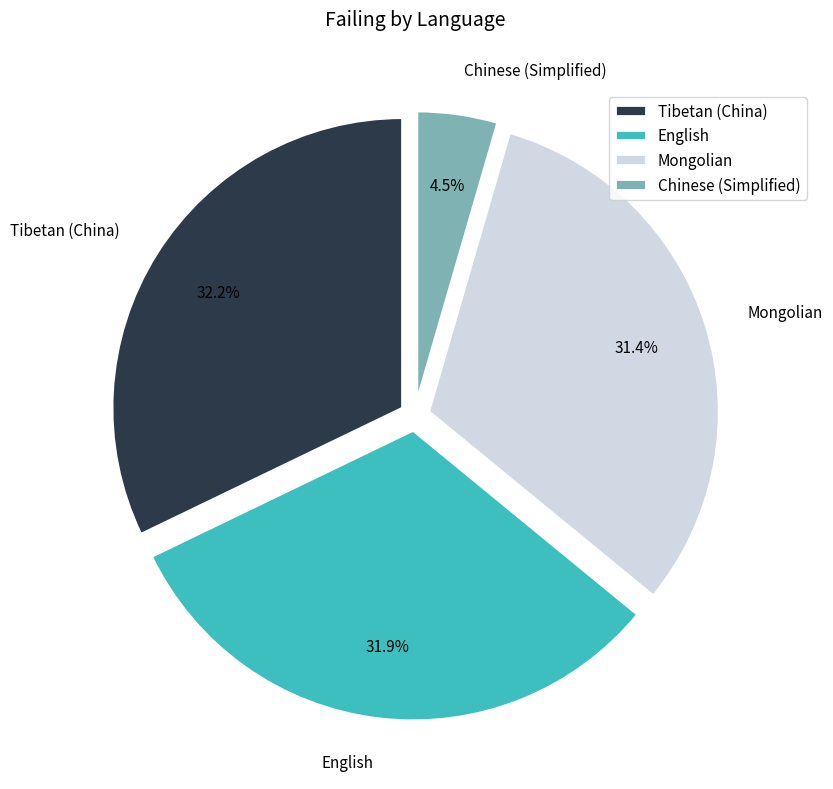

Does Chinese (Simplified) account for over 50% of the chart?

No